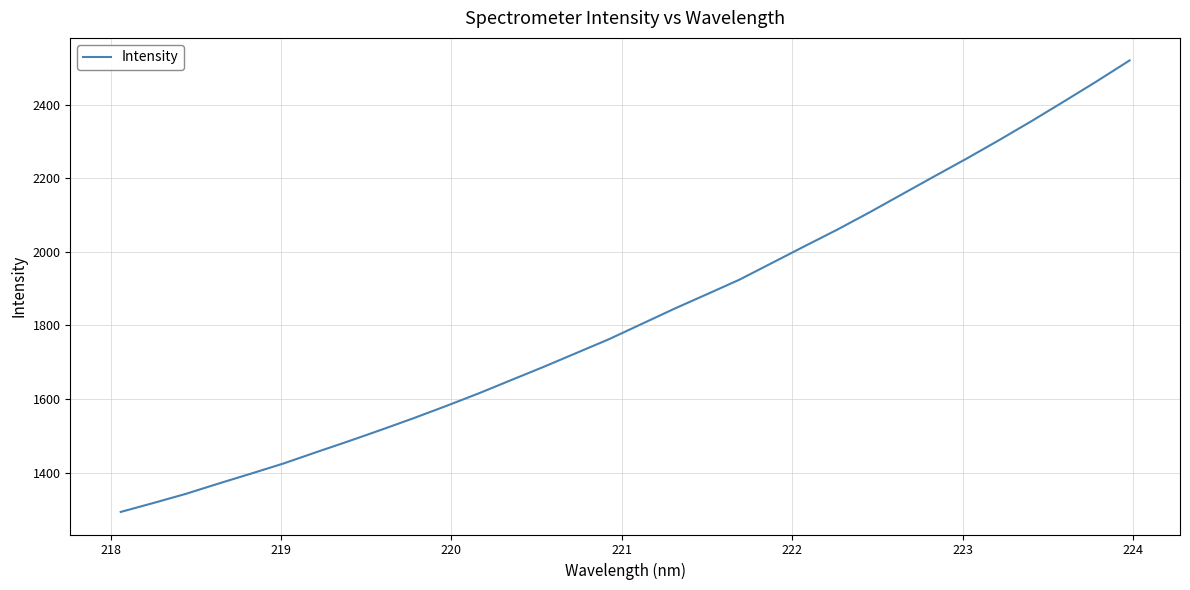

What is the greatest value displayed?

2519.6